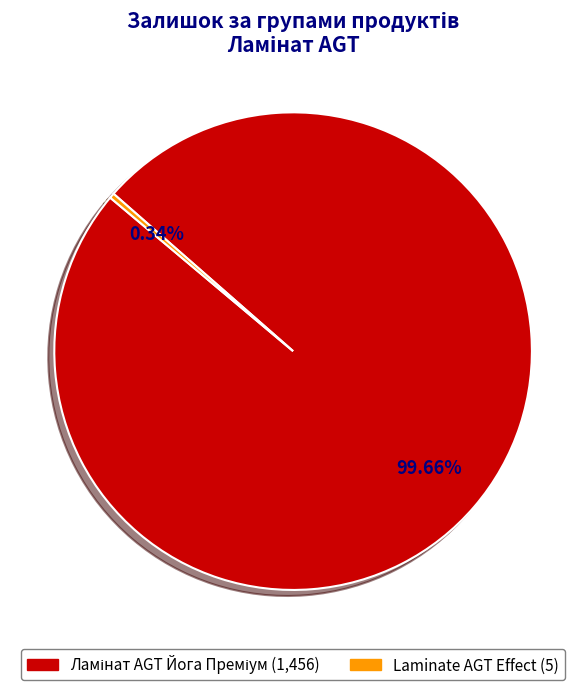

Is there a majority slice in this chart?

Yes